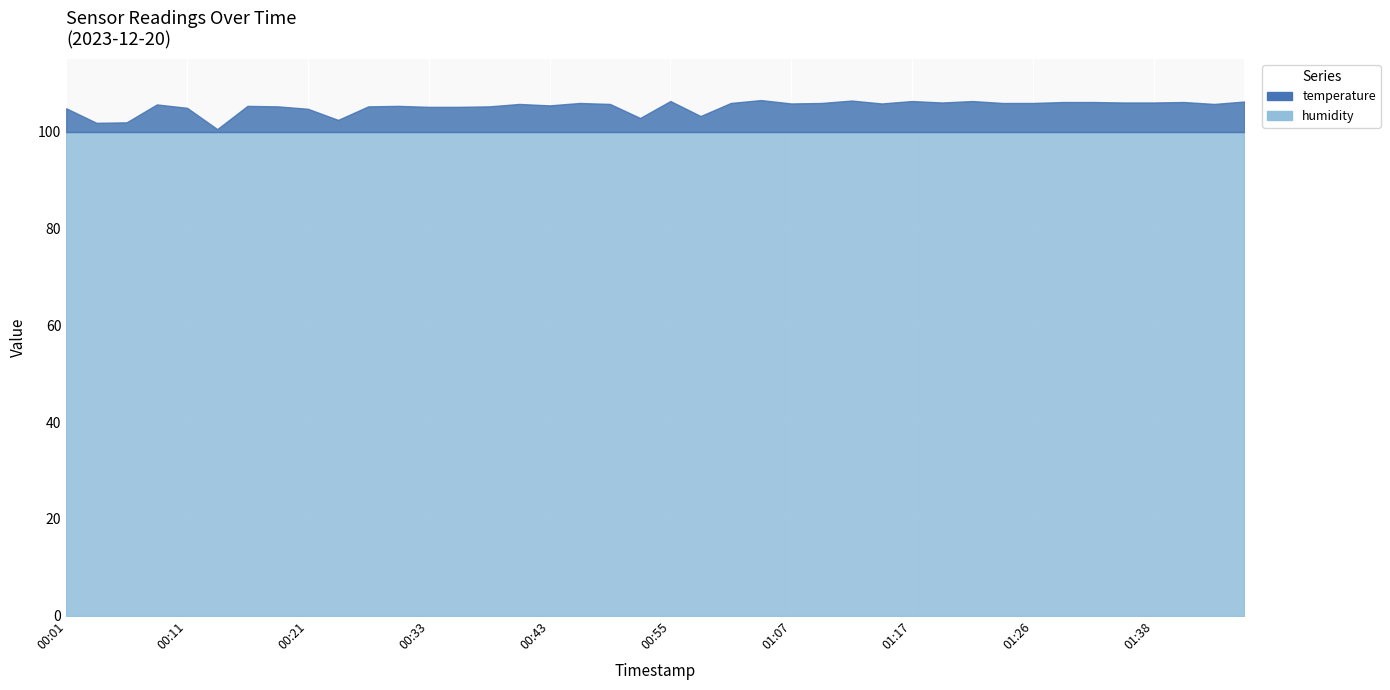

What are all the series names shown in the legend?

temperature, humidity